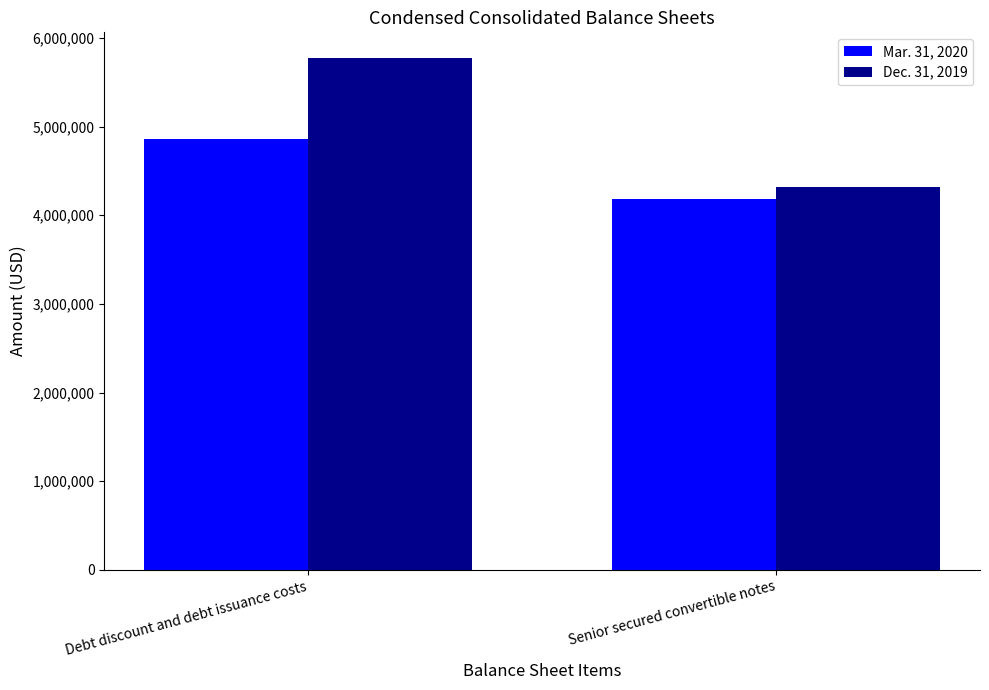

List the series in order of their peak value, lowest first.

Mar. 31, 2020, Dec. 31, 2019